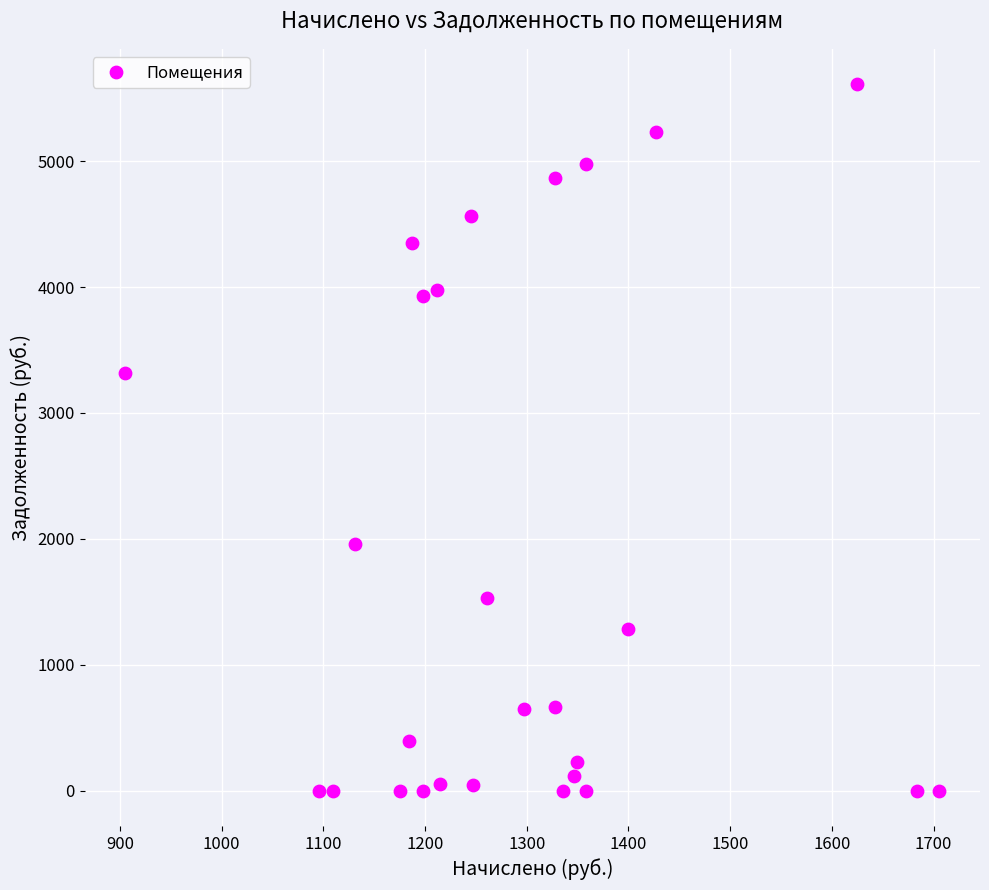

What is the range of X values (max minus min)?

800.4